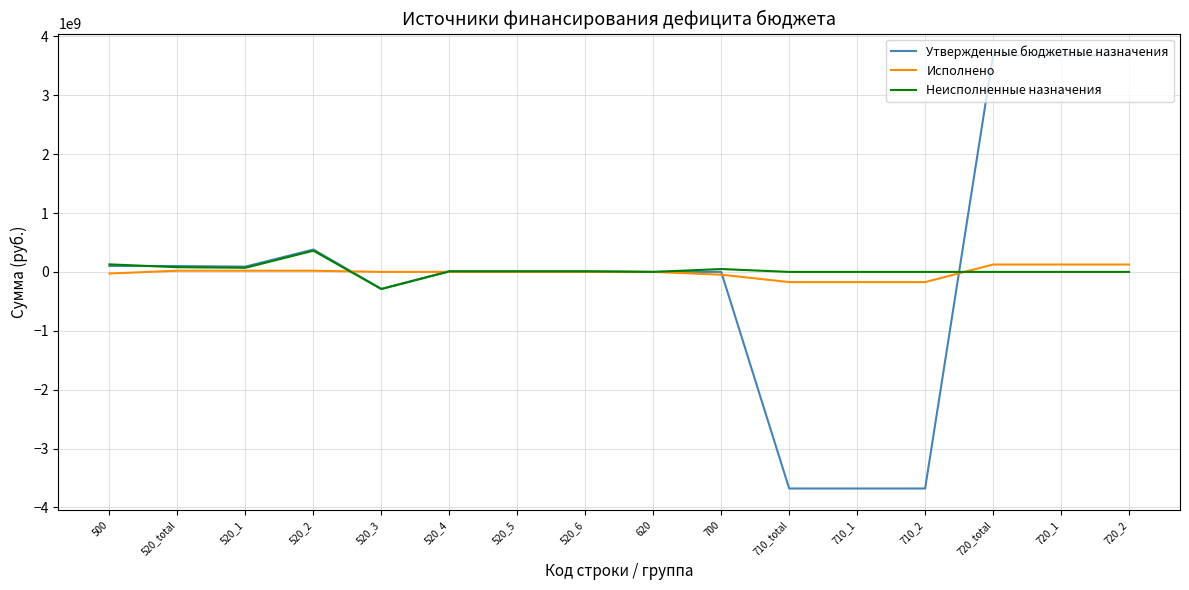

Is the value of Исполнено at 520_4 greater than the value of Утвержденные бюджетные назначения at 720_2?

No